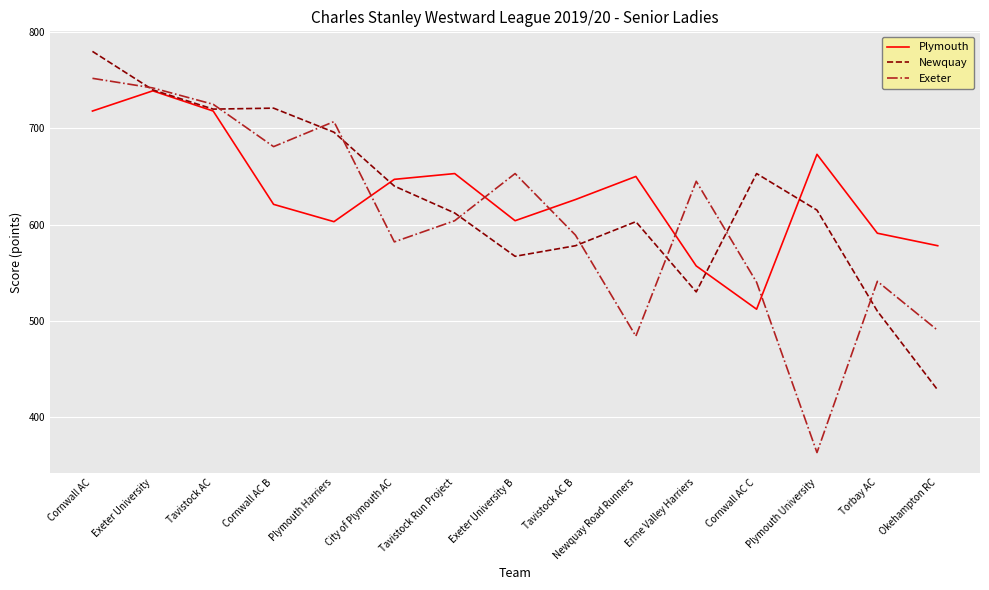

How many lines are shown in the chart?

3